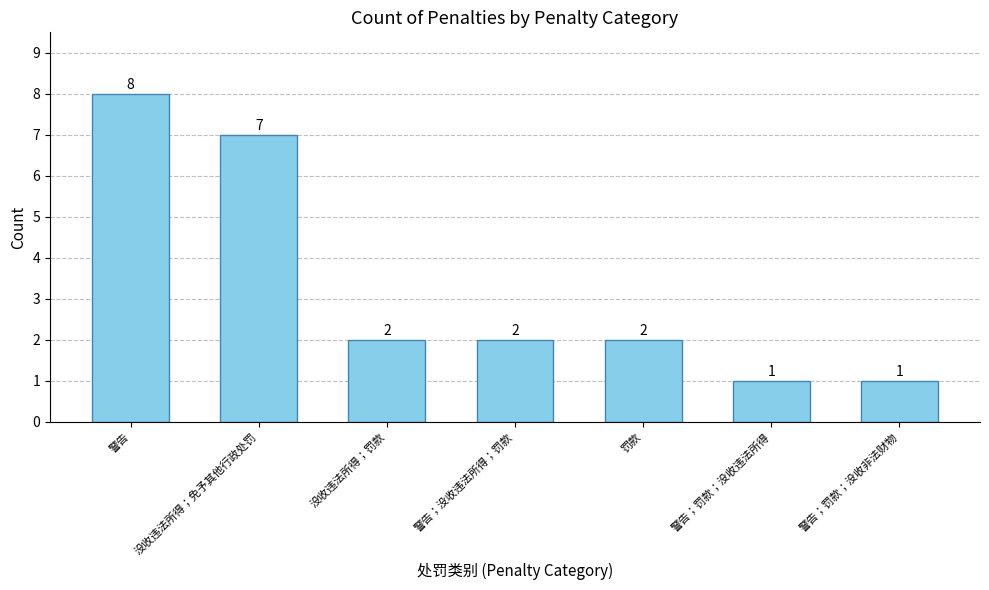

How many values are between 1 and 7?

6